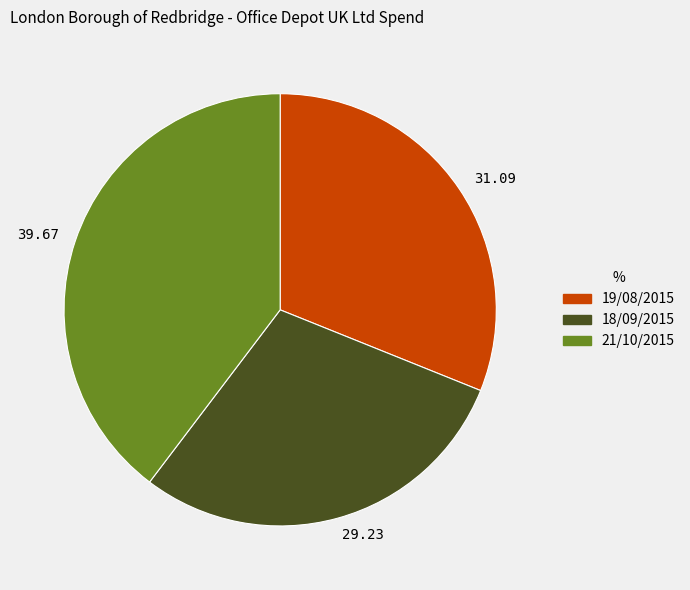

Rank the categories by value from highest to lowest.

39.67, 31.09, 29.23